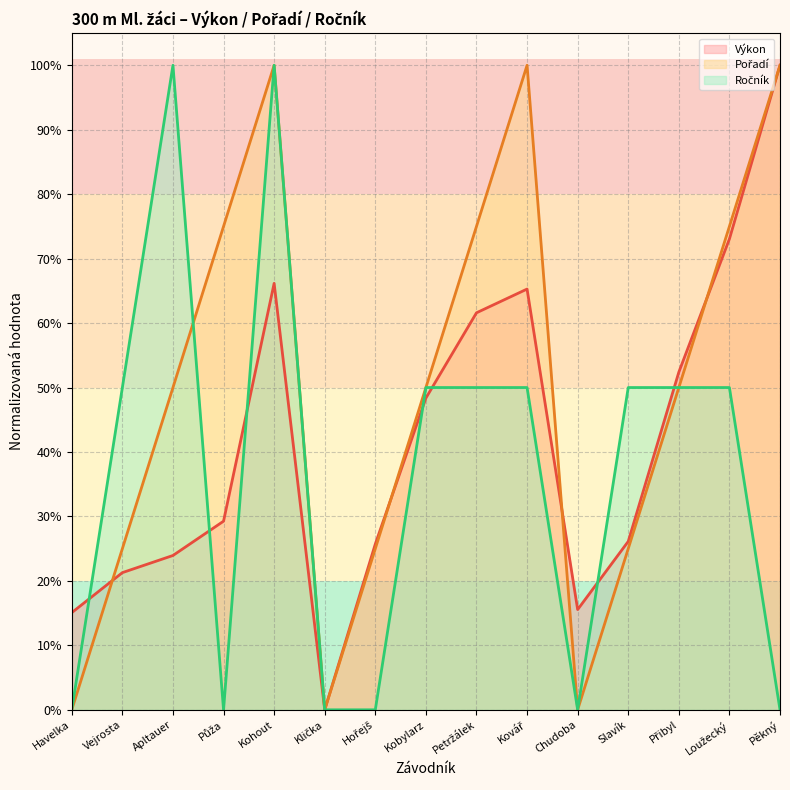

Rank the series by their average value, from lowest to highest.

Ročník (line), Výkon (line), Pořadí (line)